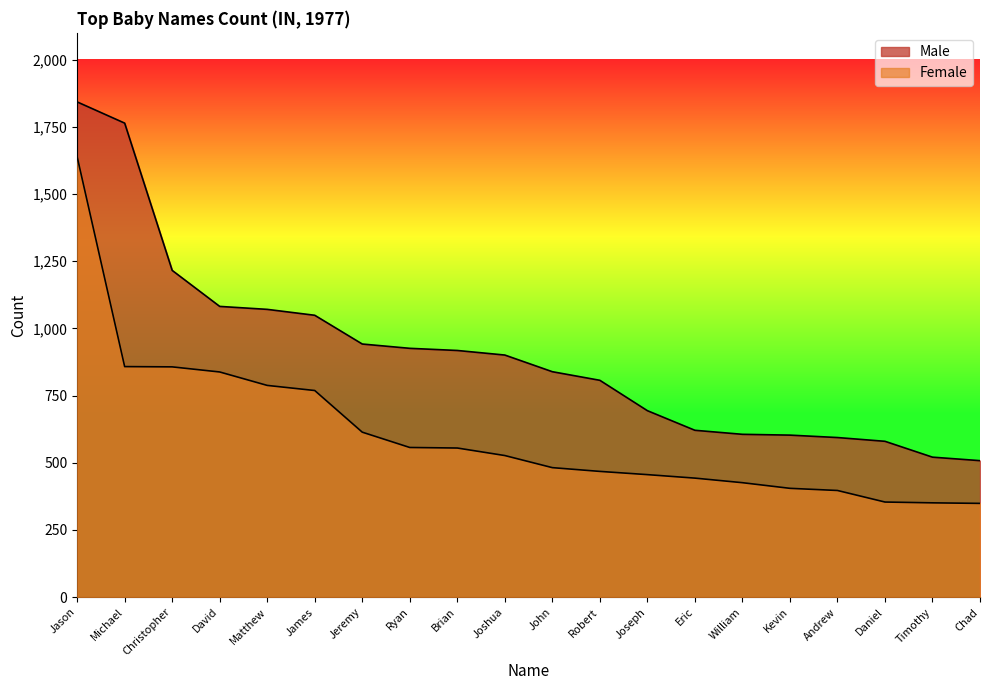

What is the difference between the Female values at Christopher and Michael?

1